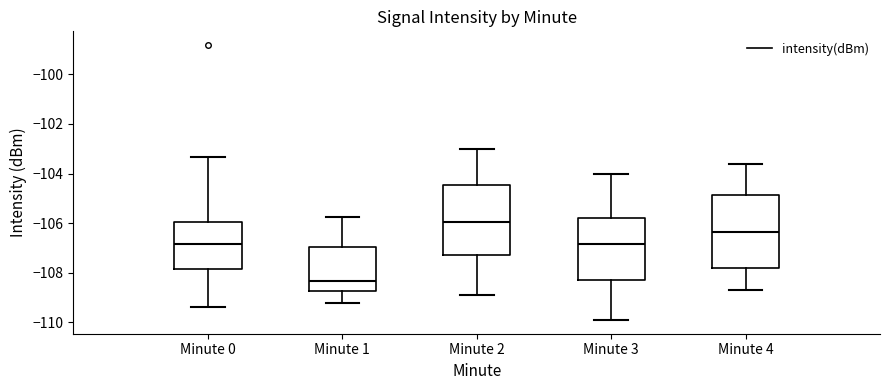

Reading left to right, transcribe this box plot: for each box, give where its median line is, the range the box spans, and where its two whiskers end, as read against the y-axis. The values are not printed on the chart, so give them approximately, as read against the axis.

Minute 0: median -106.8, box -107.8 to -106.0, whiskers -109.4 to -103.4
Minute 1: median -108.4, box -108.8 to -107.0, whiskers -109.2 to -105.8
Minute 2: median -106.0, box -107.2 to -104.4, whiskers -108.8 to -103.0
Minute 3: median -106.8, box -108.2 to -105.8, whiskers -109.8 to -104.0
Minute 4: median -106.4, box -107.8 to -104.8, whiskers -108.6 to -103.6